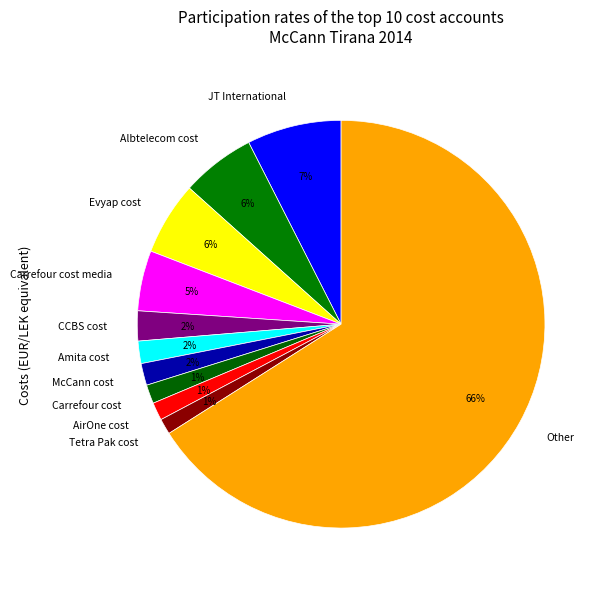

Which slice is the largest?

Other